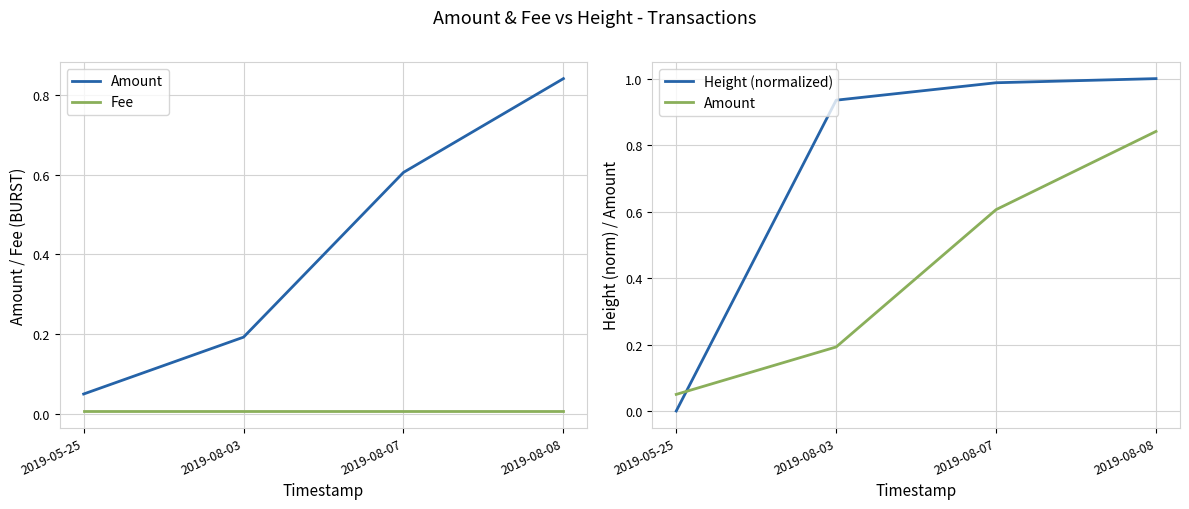

How many times do Fee and Height (normalized) cross each other?

1